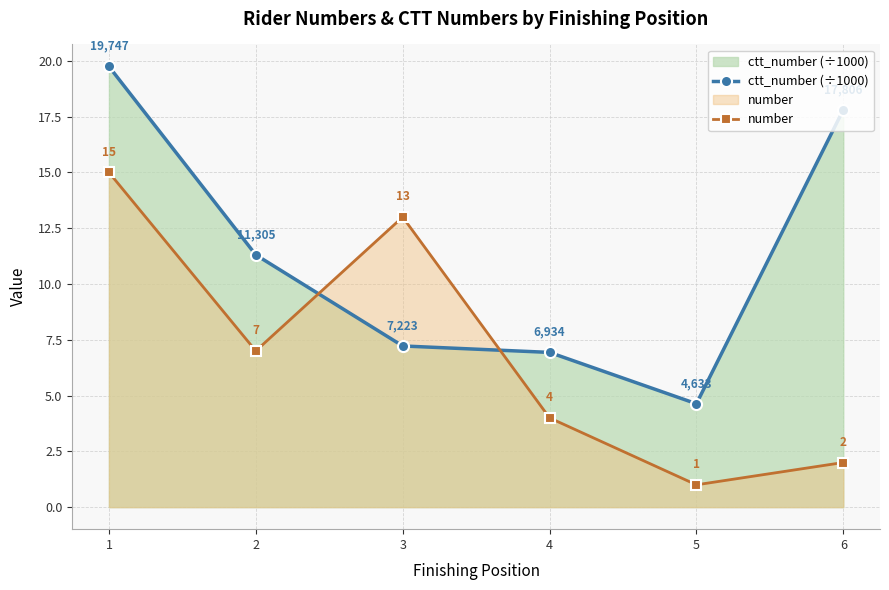

Is it true that ctt_number (÷1000) equals 16.6 at 2?

False